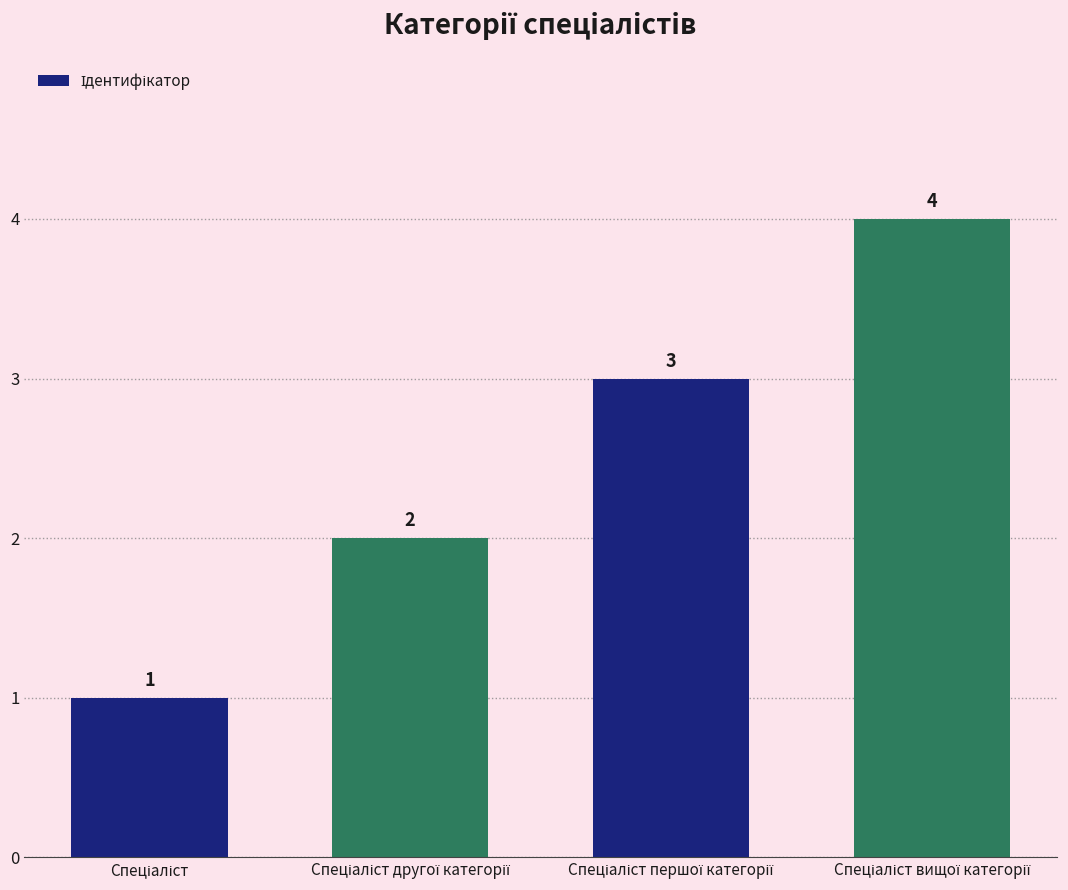

How many data points does each series have?

4